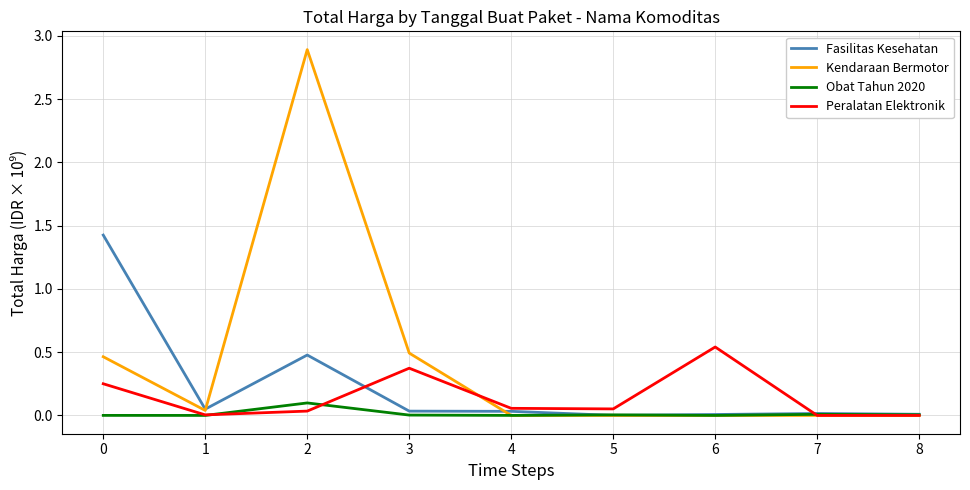

Rank the series by their maximum value, from lowest to highest.

Obat Tahun 2020, Peralatan Elektronik, Fasilitas Kesehatan, Kendaraan Bermotor